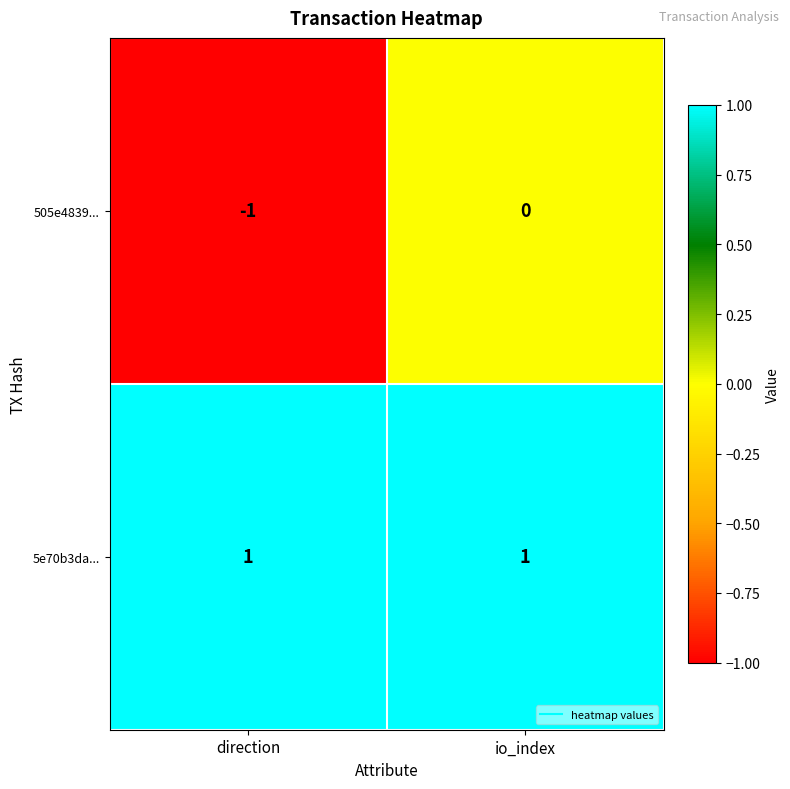

Which series has the largest range (max minus min)?

505e4839...